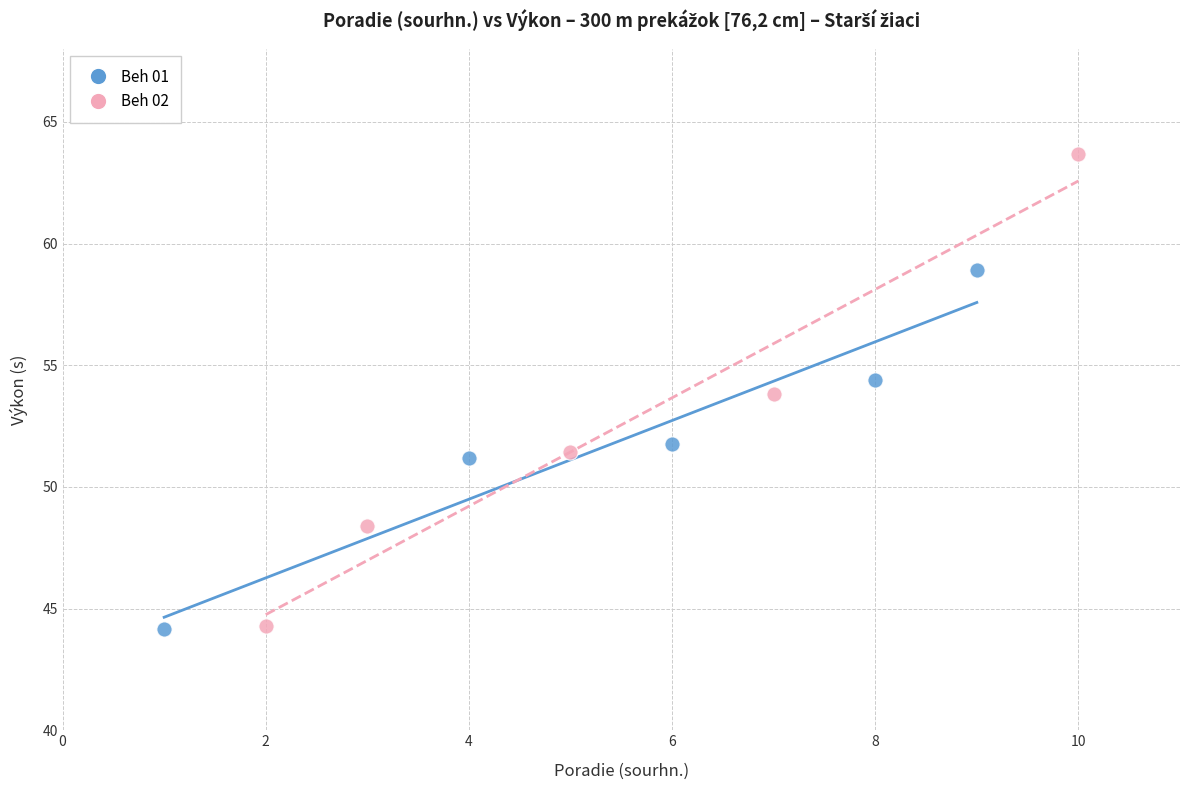

What are all the series names shown in the legend?

Beh 01, Beh 02